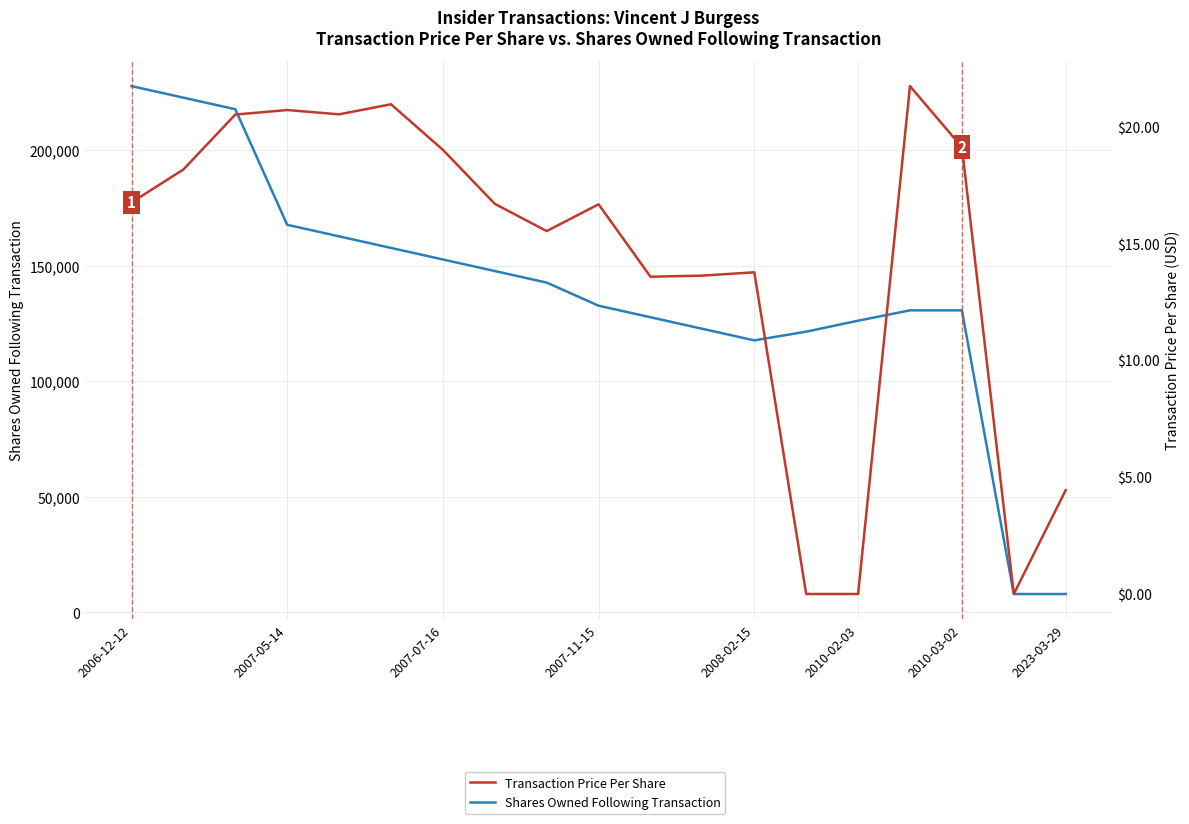

How many distinct data groups are displayed?

2